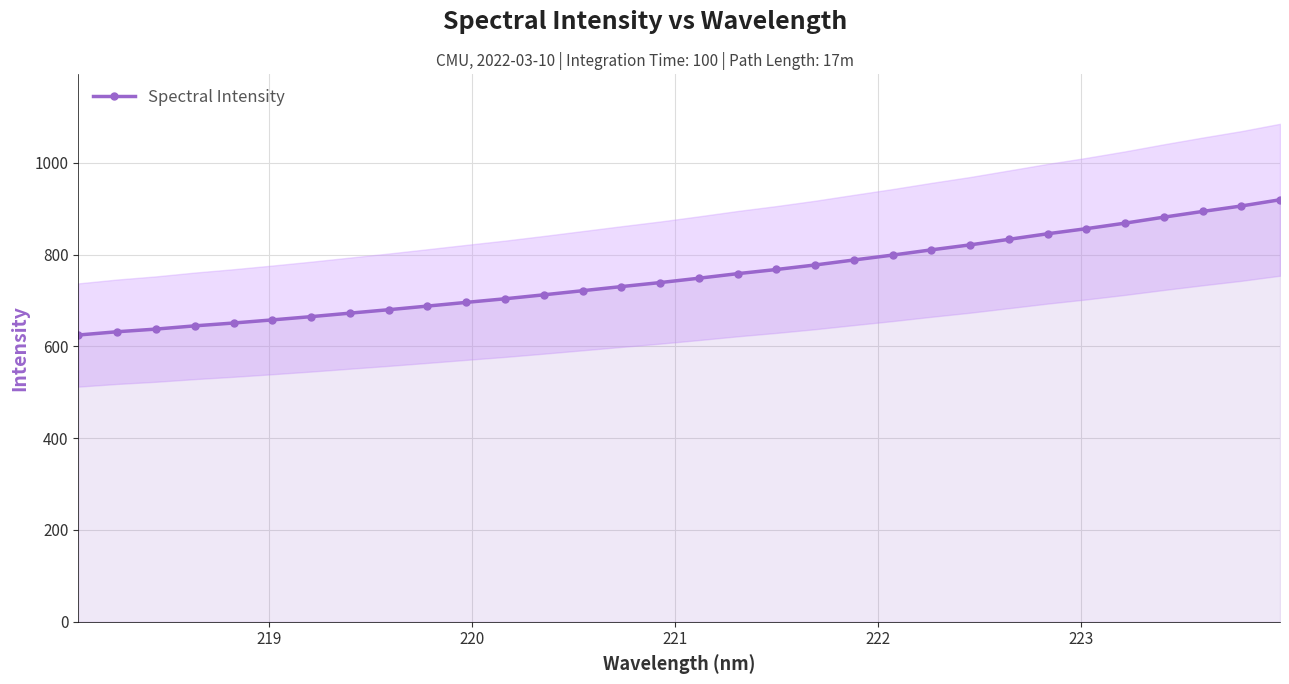

What is the highest value of the Spectral Intensity series?

919.5